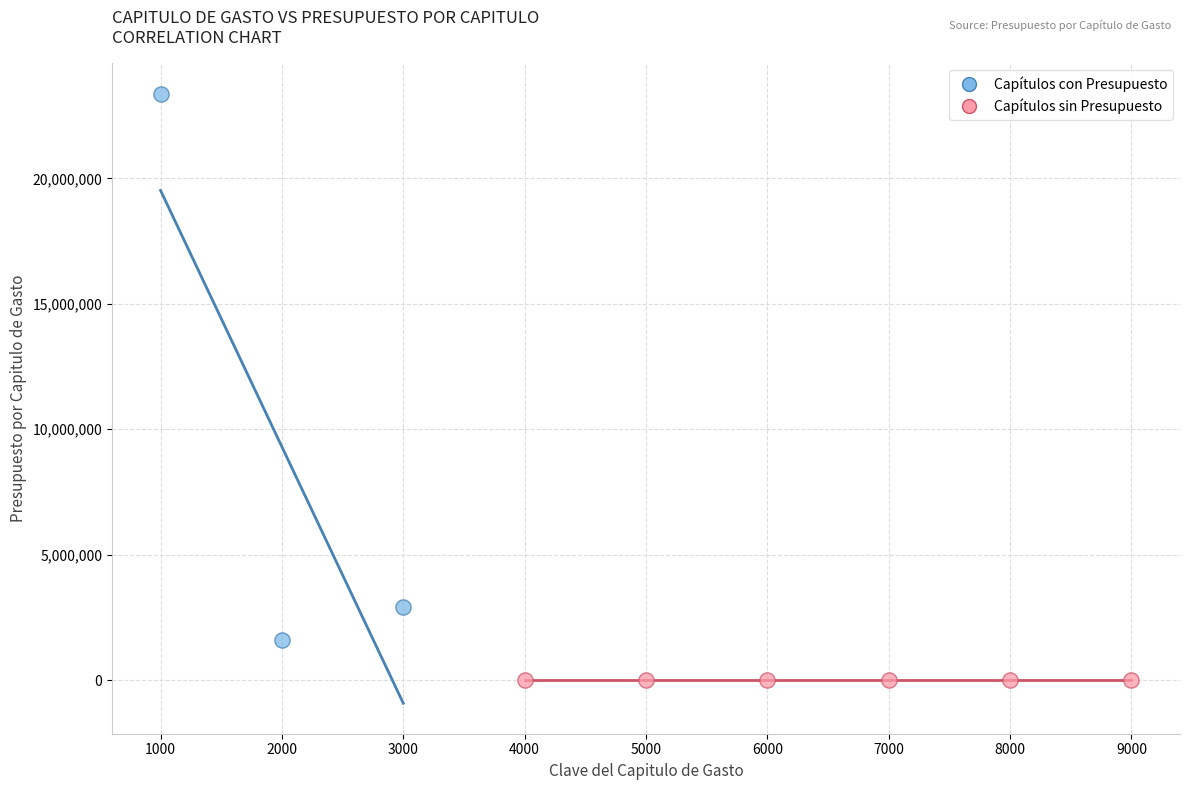

Which series contains the lowest Y value?

Capítulos sin Presupuesto